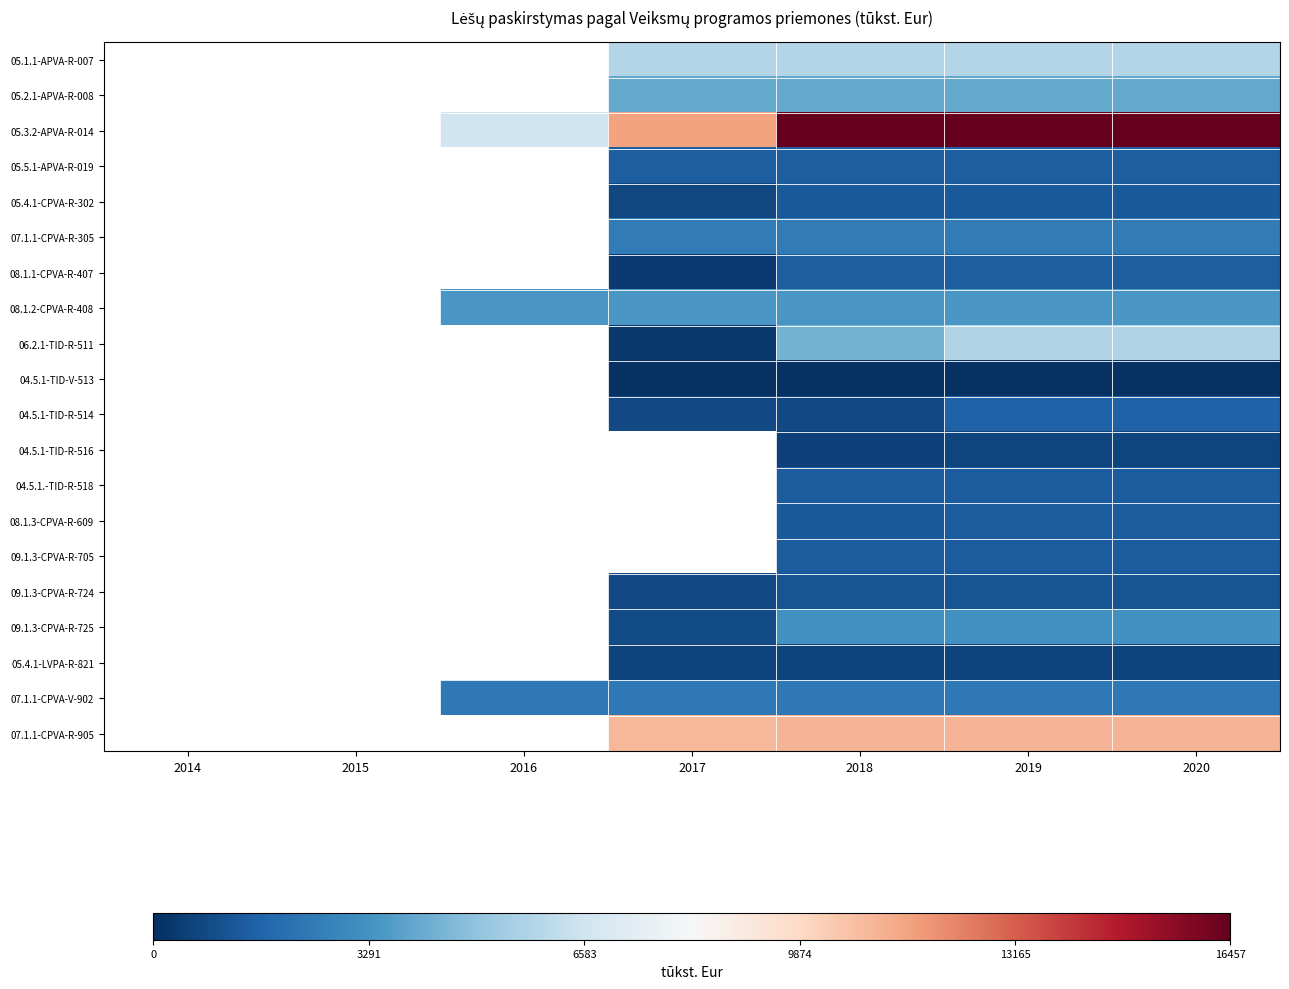

What is the spread (max minus min) of values at 2019?

16362.7